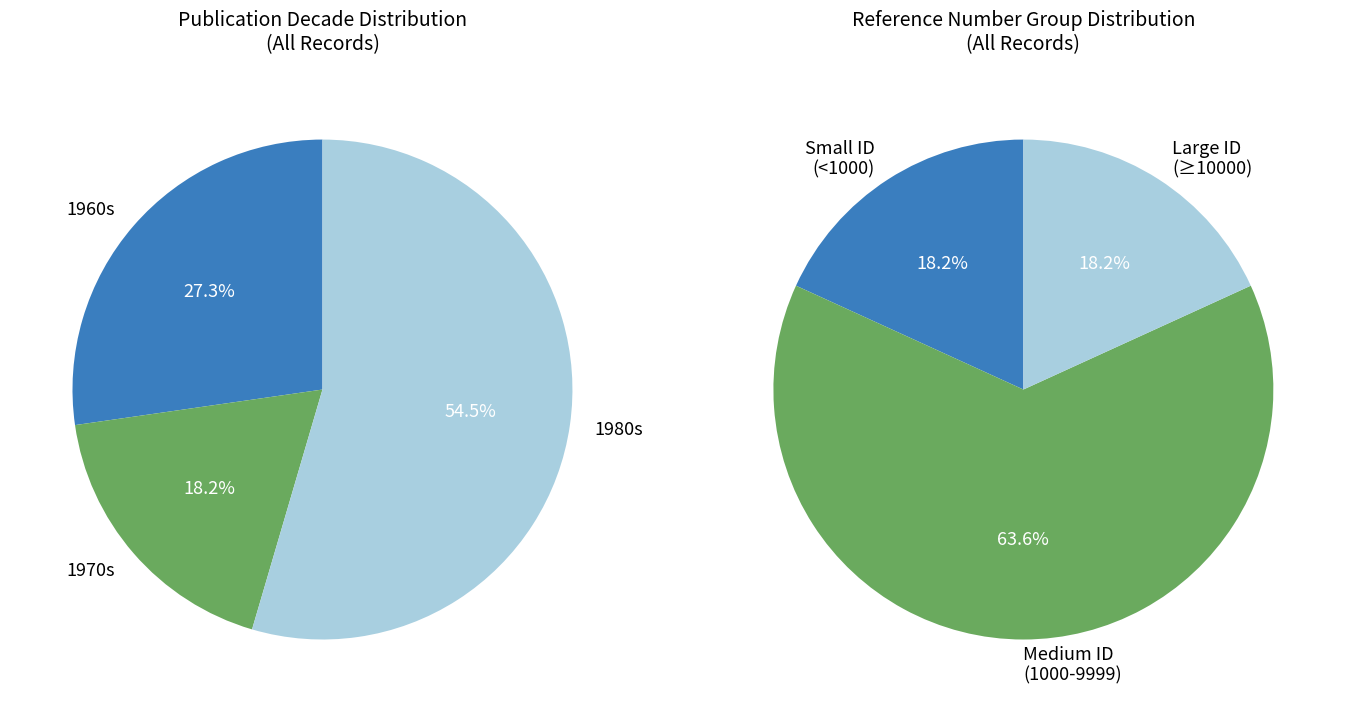

Is 15192 the majority of the pie?

No